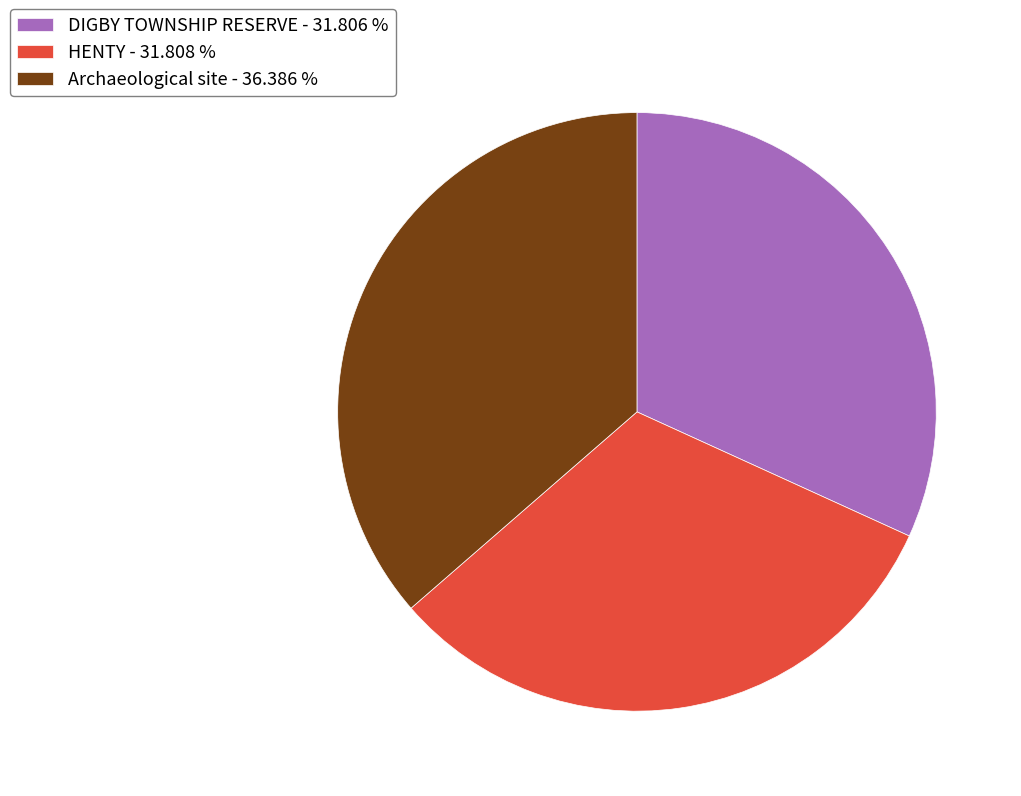

Does any single category account for the majority?

No